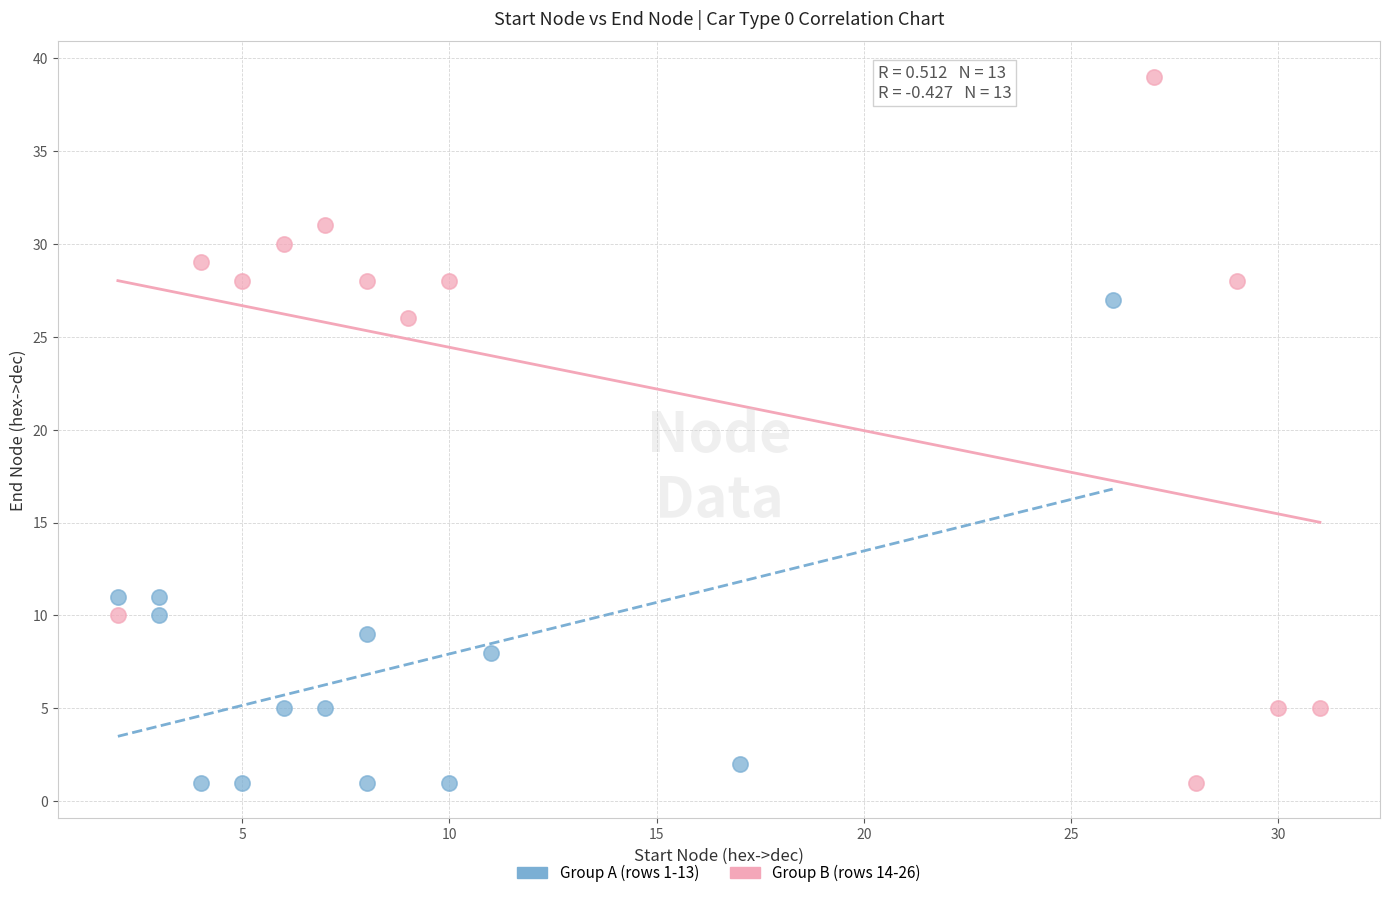

Which series has the widest spread of Y values?

Group B (rows 14-26)